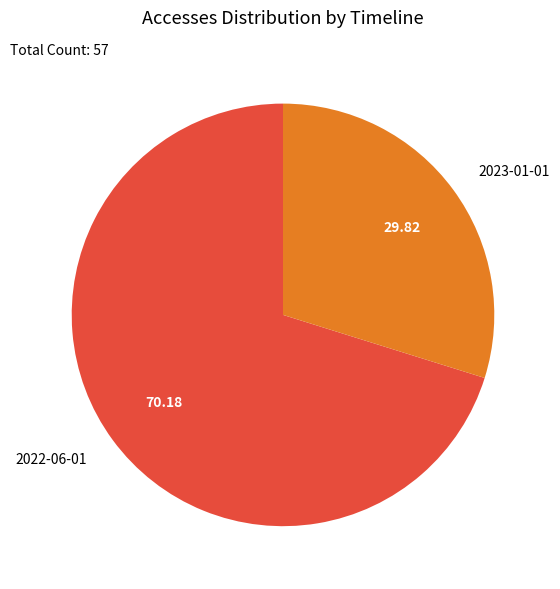

How many segments does this pie chart have?

2